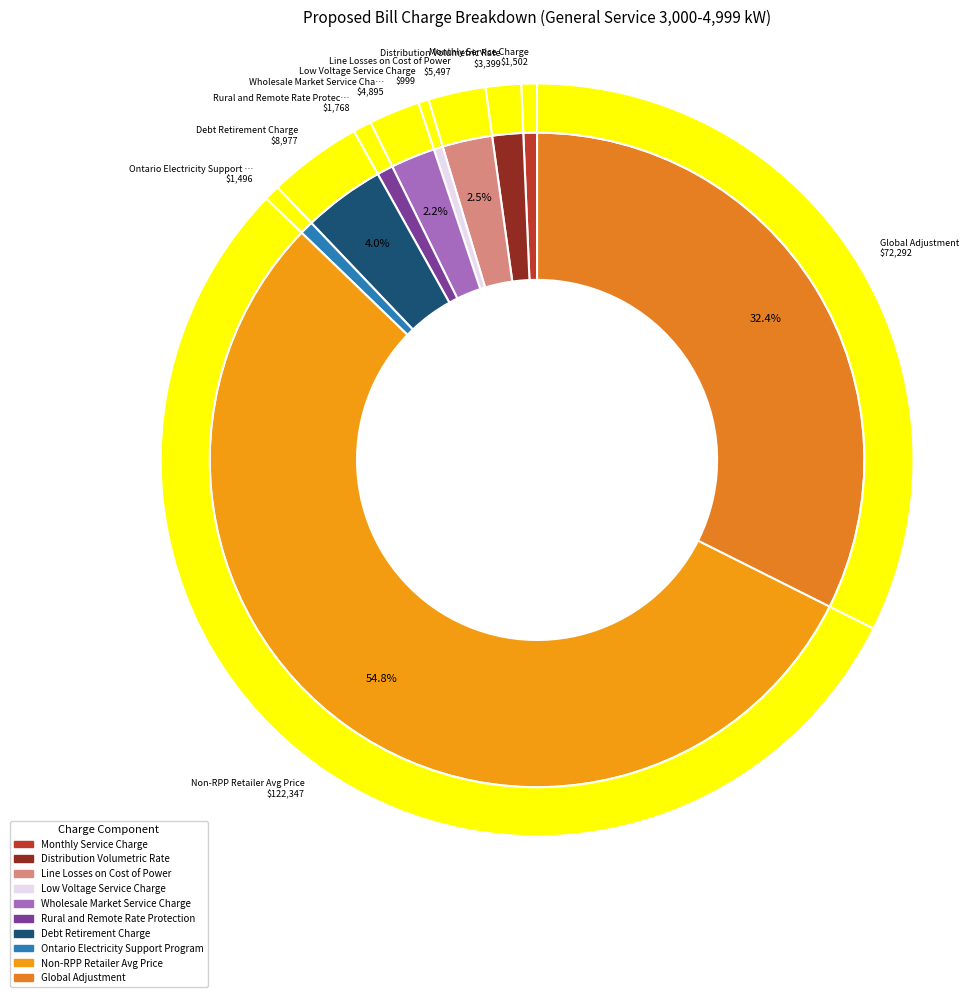

True or false: Monthly Service Charge accounts for 15% of the total.

False